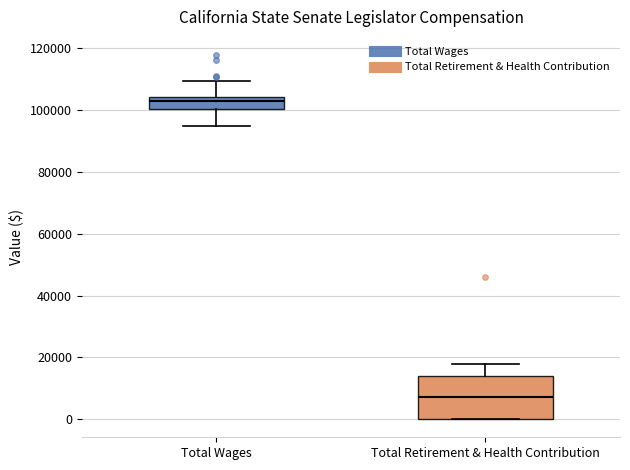

Reading left to right, transcribe this box plot: for each box, give where its median line is, the range the box spans, and where its two whiskers end, as read against the y-axis. The values are not printed on the chart, so give them approximately, as read against the axis.

Total Wages: median 102000, box 100000 to 104000, whiskers 96000 to 110000
Total Retirement & Health Contribution: median 8000, box 0 to 14000, whiskers 0 to 18000